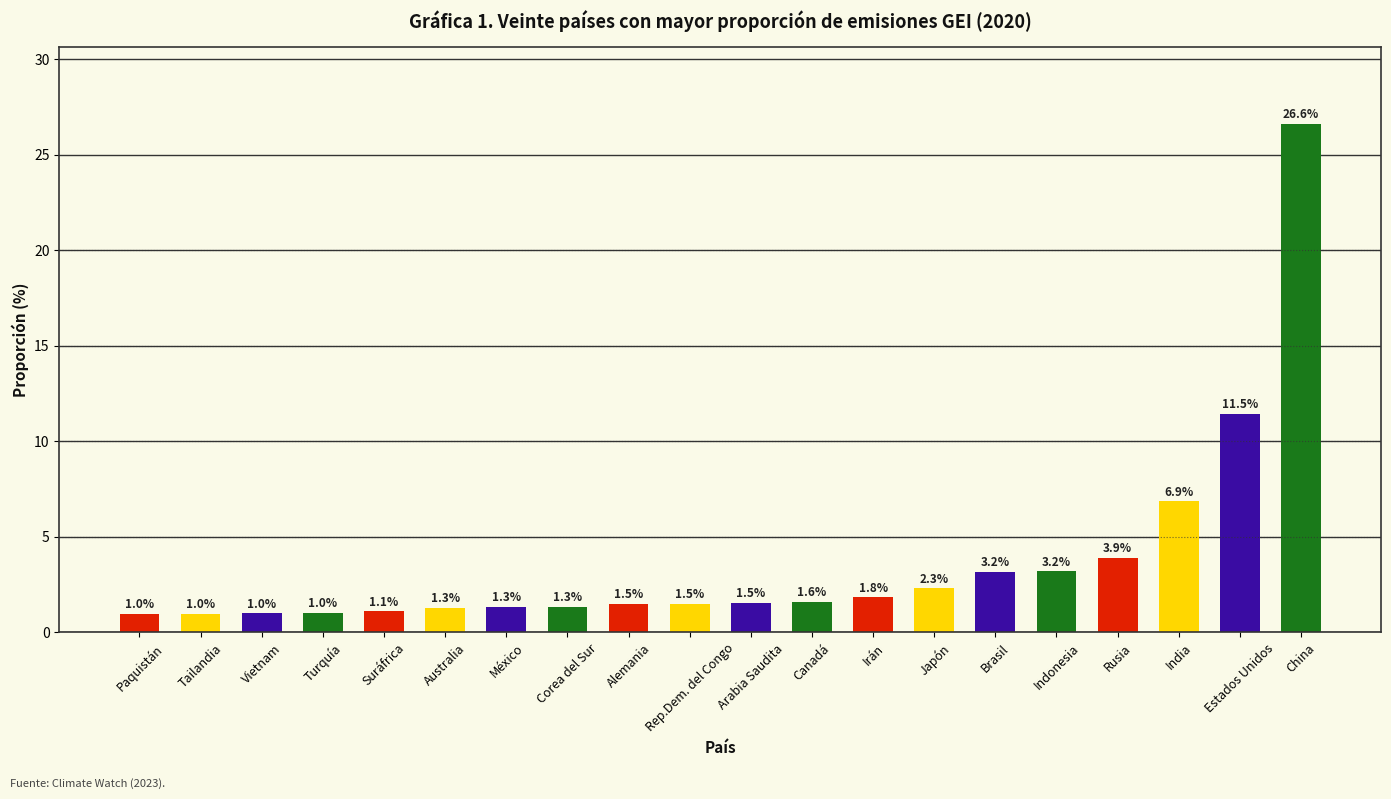

What is the sum of all values?

74.4